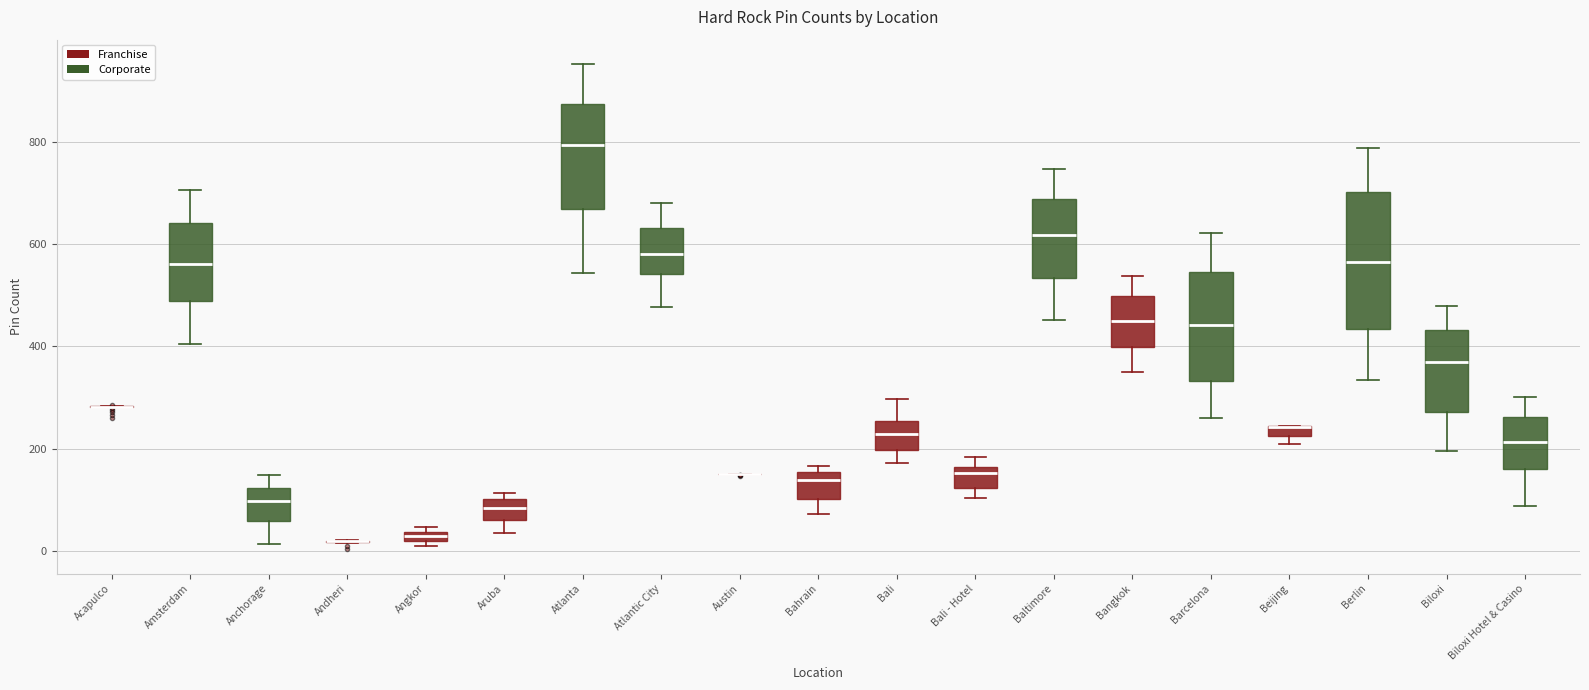

Which box is the tallest, from its lower edge to its upper edge?

Berlin